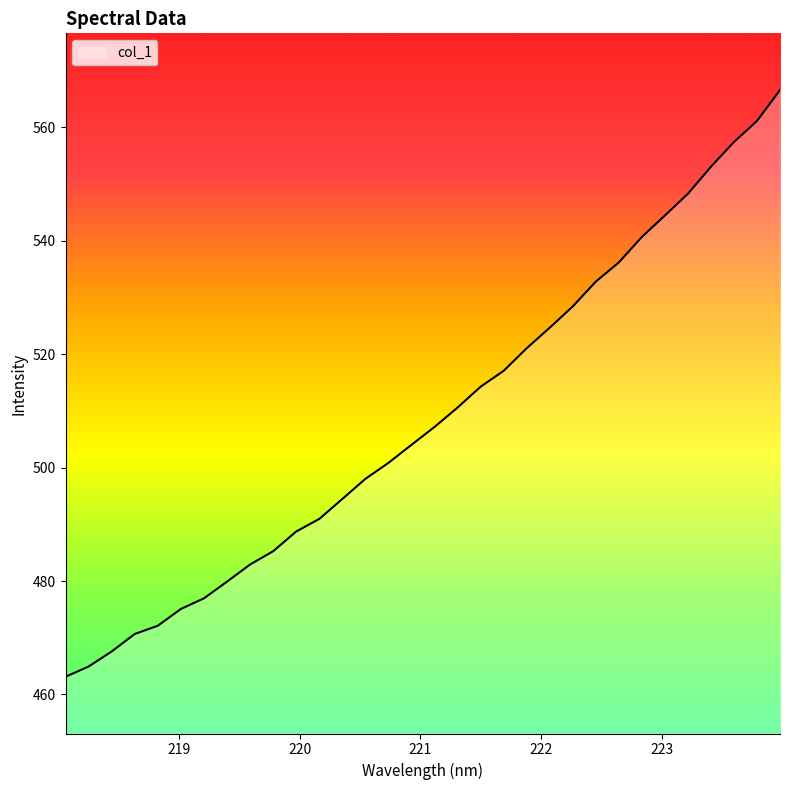

What is the greatest value displayed?

566.6